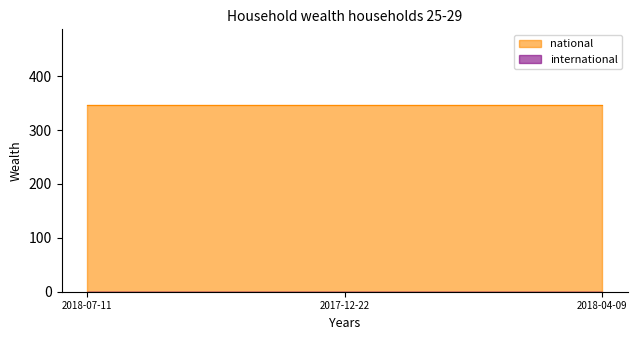

Rank the series at 2017-12-22 from highest to lowest value.

national, international